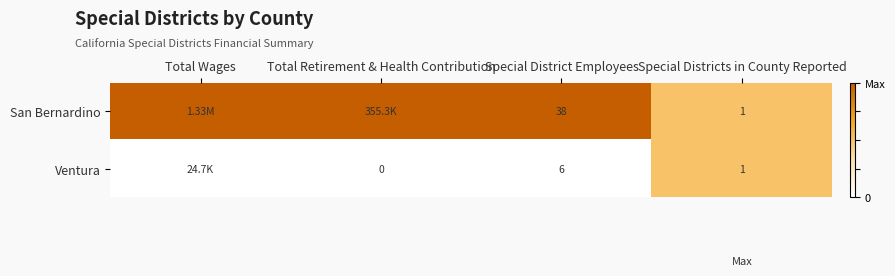

At which category is the sum across all series the highest?

Total Wages